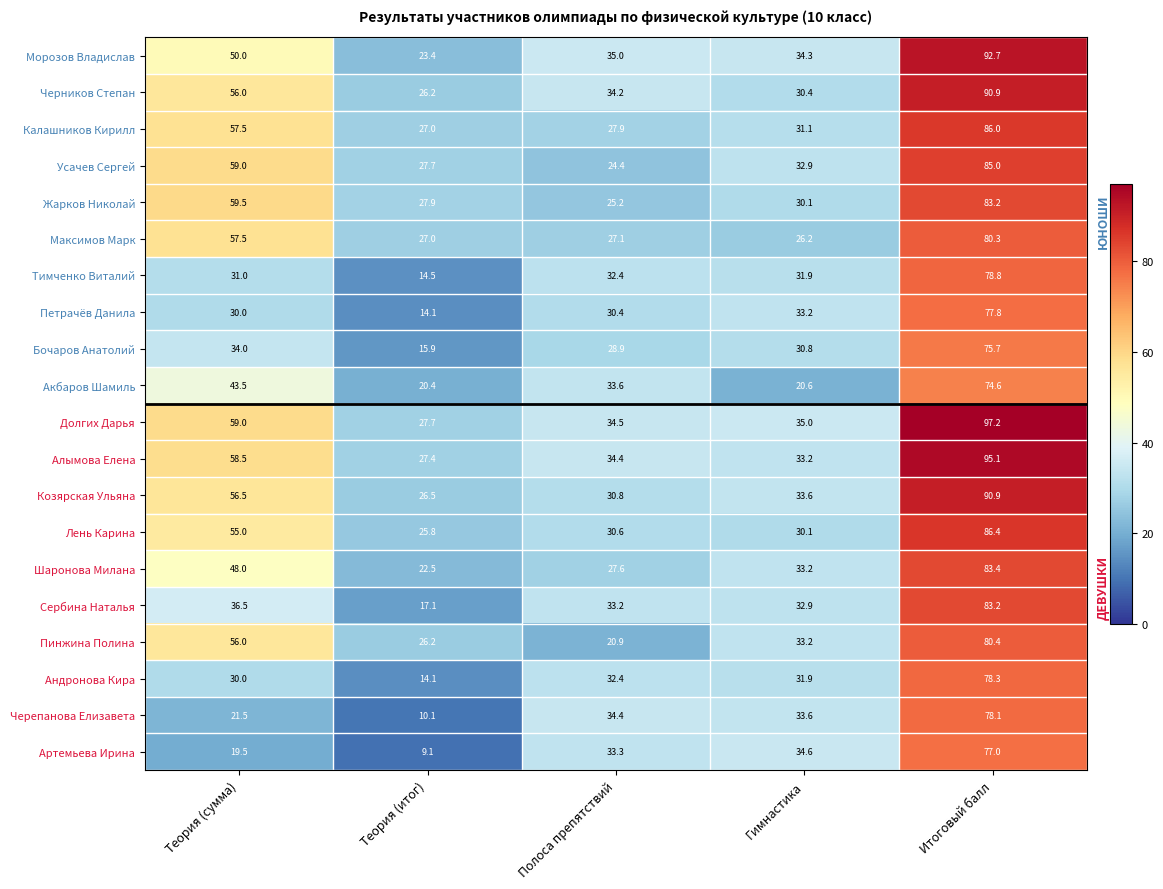

How many categories are shown in the chart?

5